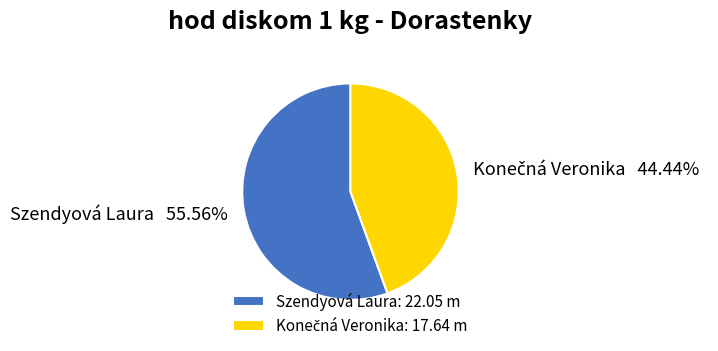

Is there a majority slice in this chart?

Yes